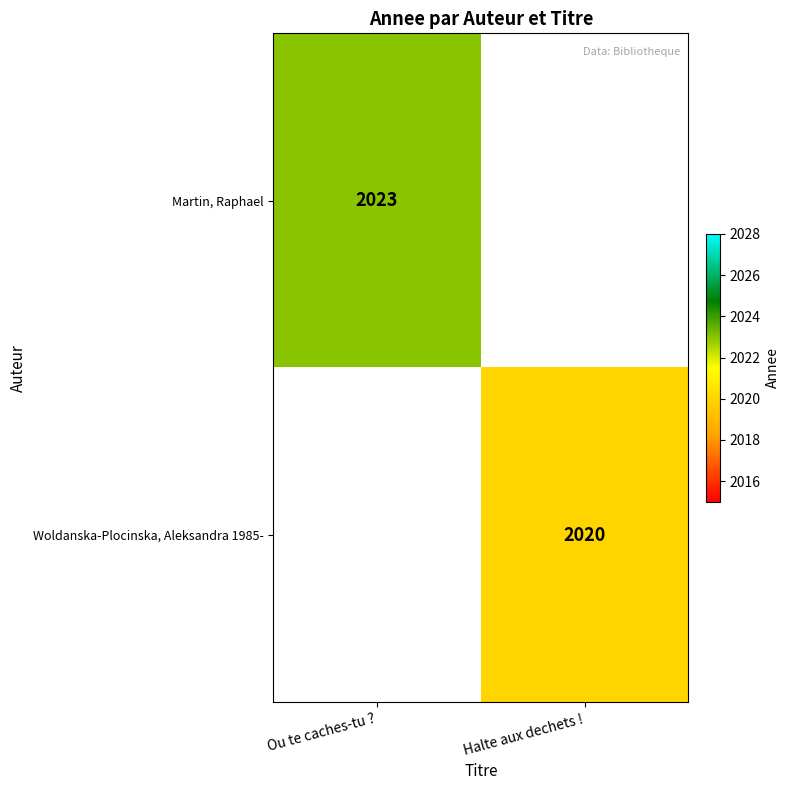

The Woldanska-Plocinska, Aleksandra 1985- series shows 3262.4 at Halte aux dechets !. True or false?

False